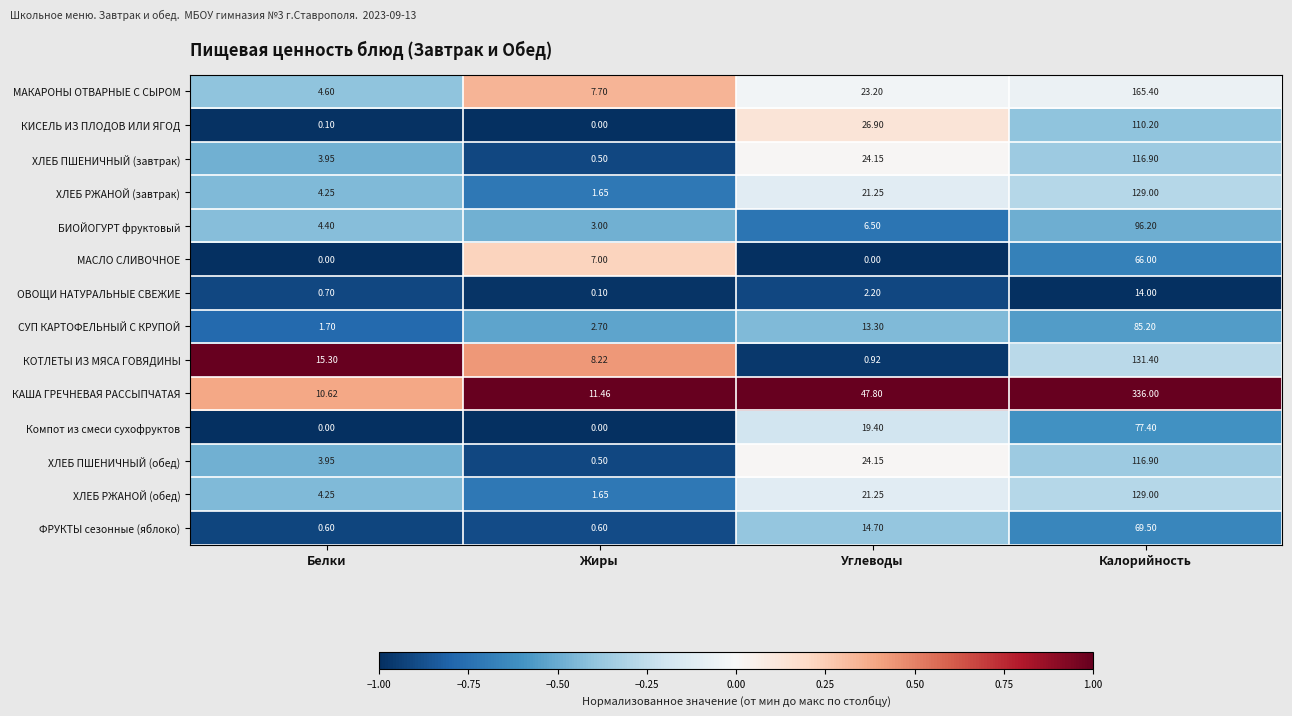

Where does the ХЛЕБ ПШЕНИЧНЫЙ (завтрак) series first go above 24?

Углеводы